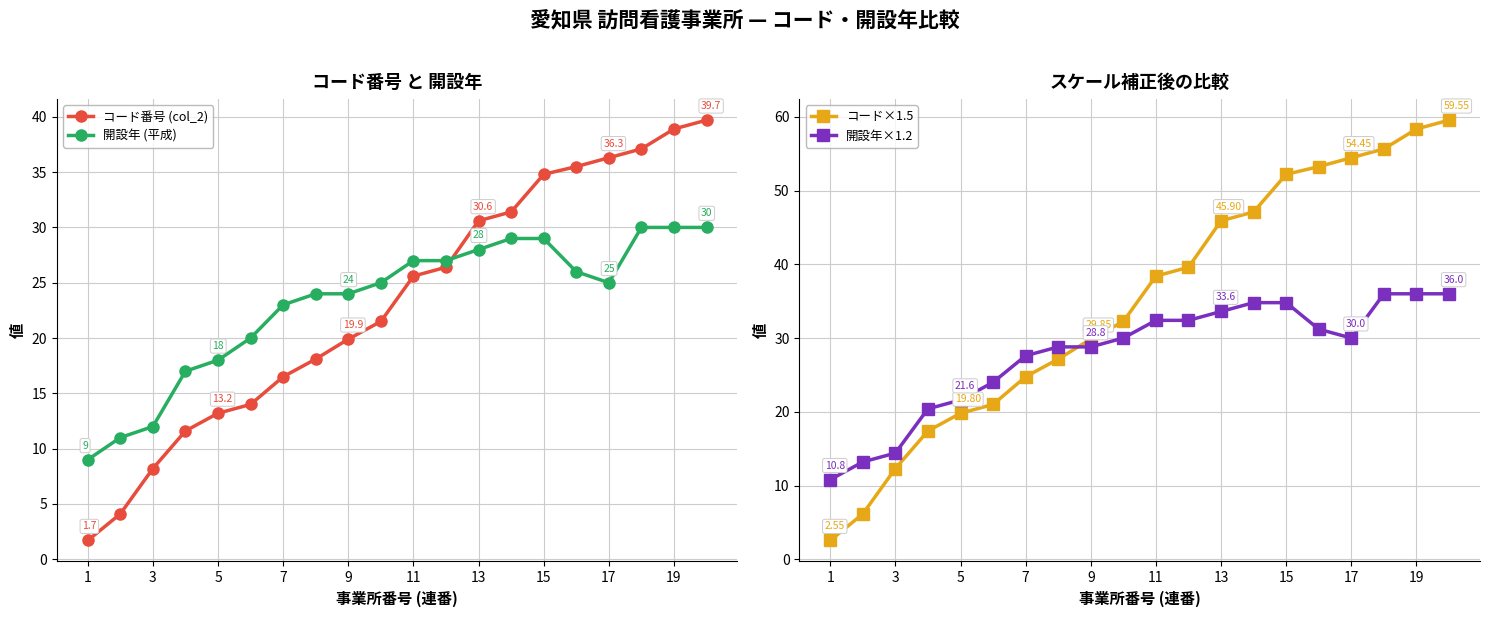

How many values in the コード番号 (col_2) series exceed 25?

10